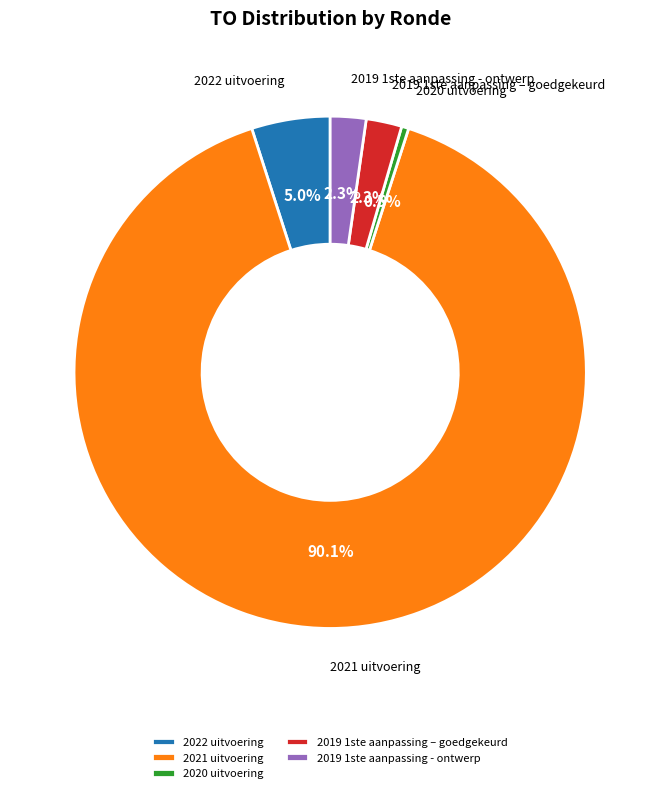

Is it true that 2020 uitvoering is 7% of the pie?

False